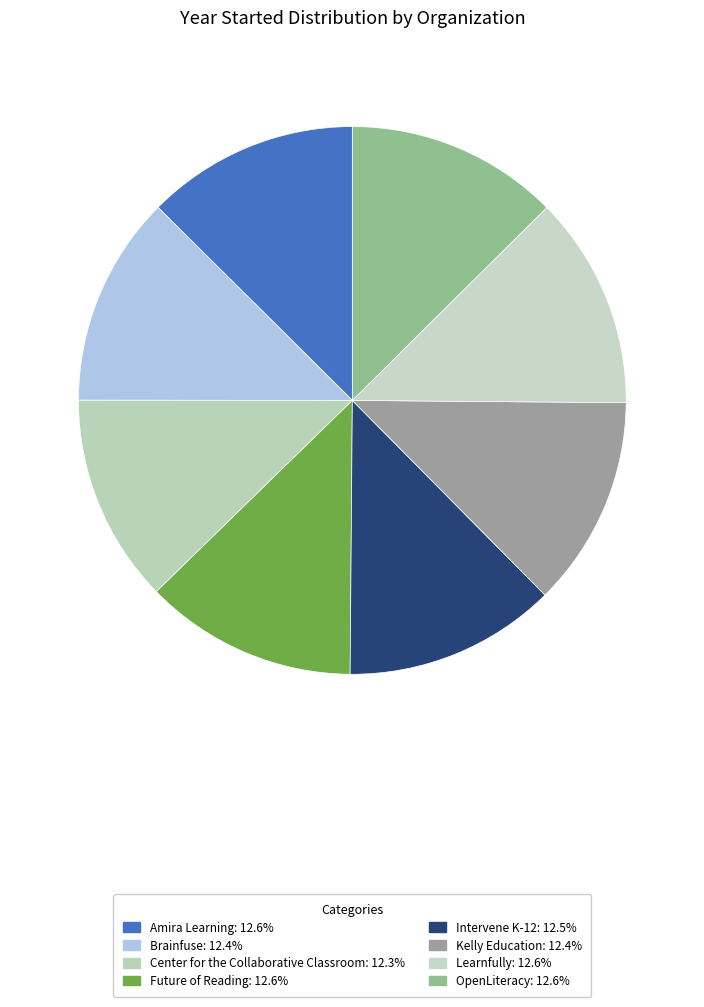

The OpenLiteracy slice represents 25% of the pie. True or false?

False